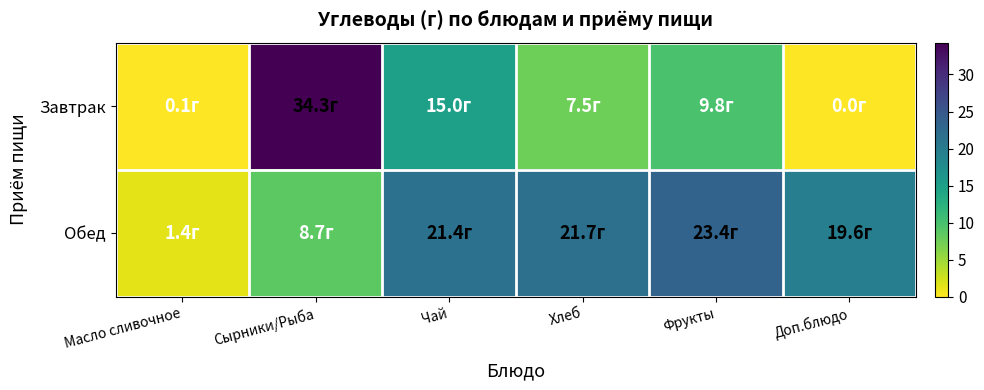

Which series has the largest total across all categories?

Обед